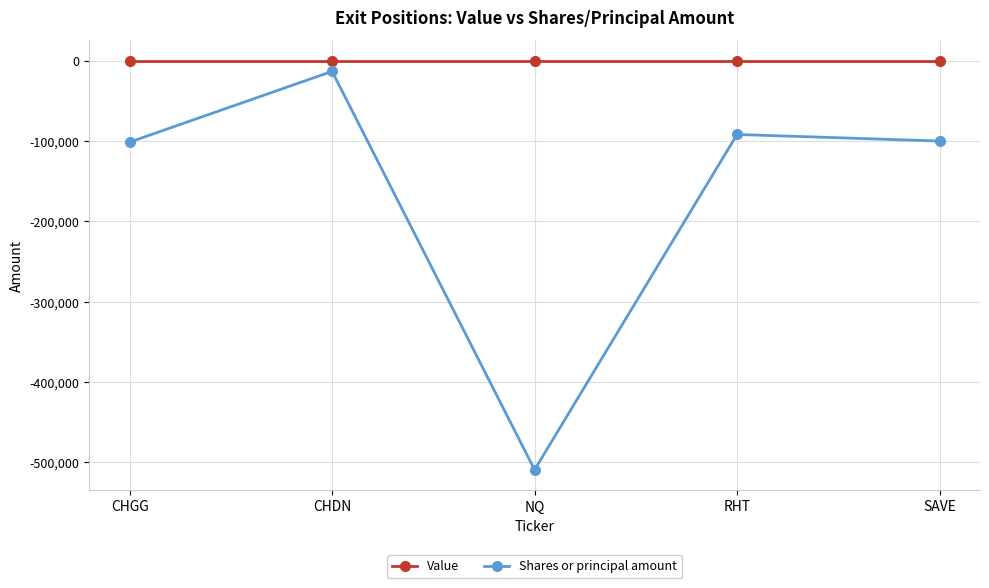

What position from the right is SAVE?

1